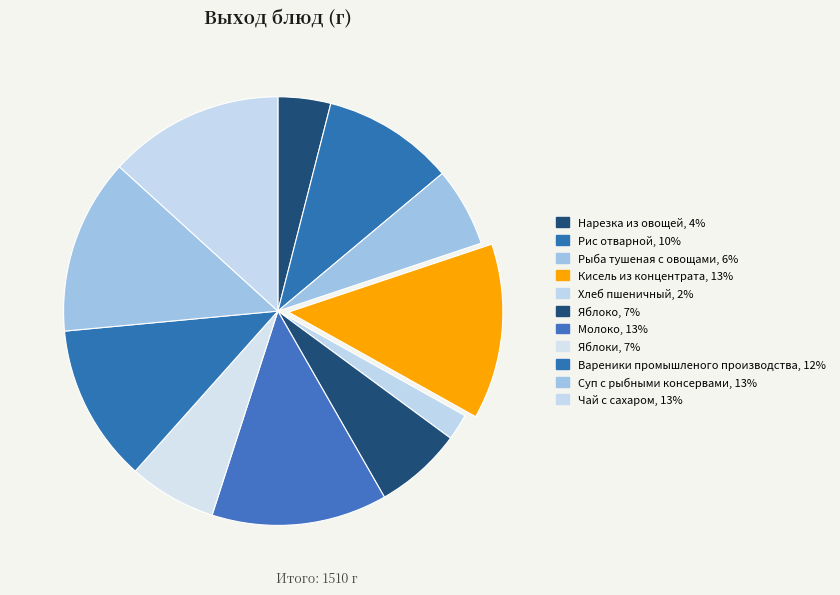

How many slices are in this pie chart?

11